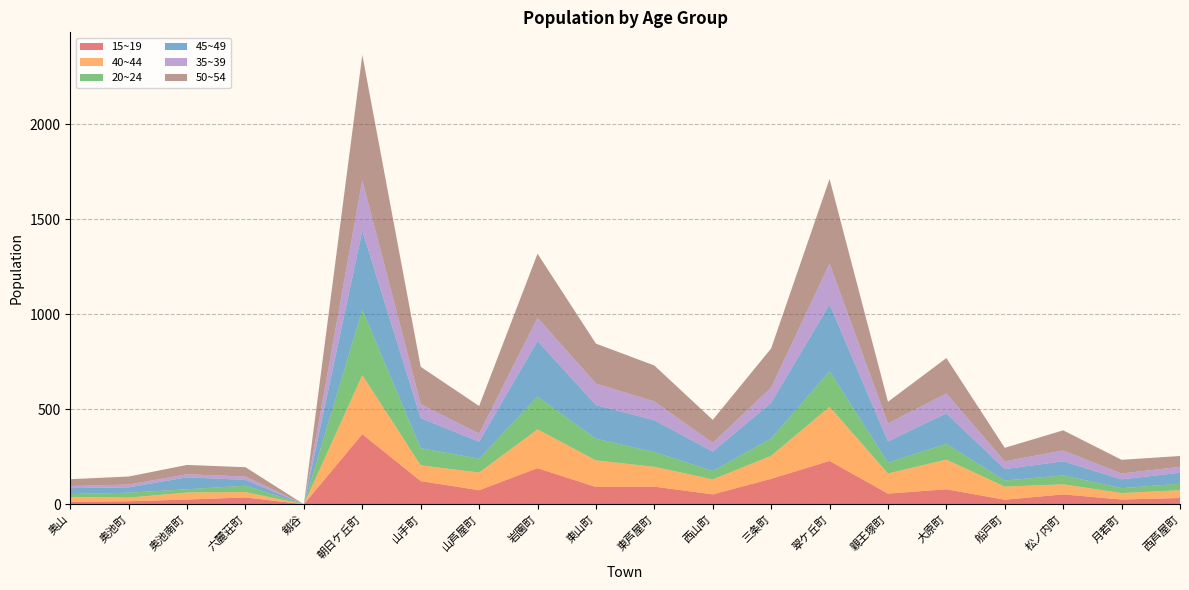

Reading right to left, what are all the values shown in this chart?

15~19: 西芦屋町=33	月若町=25	松ノ内町=52	船戸町=24	大原町=79	親王塚町=56	翠ケ丘町=228	三条町=134	西山町=52	東芦屋町=93	東山町=91	岩園町=190	山芦屋町=74	山手町=122	朝日ケ丘町=369	剱谷=0	六麓荘町=36	奥池南町=25	奥池町=16	奥山=13
40~44: 西芦屋町=41	月若町=34	松ノ内町=53	船戸町=69	大原町=156	親王塚町=106	翠ケ丘町=285	三条町=121	西山町=79	東芦屋町=104	東山町=140	岩園町=204	山芦屋町=93	山手町=83	朝日ケ丘町=310	剱谷=0	六麓荘町=28	奥池南町=37	奥池町=19	奥山=25
20~24: 西芦屋町=34	月若町=26	松ノ内町=47	船戸町=32	大原町=83	親王塚町=58	翠ケ丘町=187	三条町=91	西山町=44	東芦屋町=78	東山町=114	岩園町=172	山芦屋町=73	山手町=90	朝日ケ丘町=344	剱谷=0	六麓荘町=34	奥池南町=17	奥池町=26	奥山=16
45~49: 西芦屋町=58	月若町=46	松ノ内町=74	船戸町=60	大原町=160	親王塚町=111	翠ケ丘町=351	三条町=188	西山町=102	東芦屋町=167	東山町=177	岩園町=293	山芦屋町=89	山手町=158	朝日ケ丘町=416	剱谷=0	六麓荘町=30	奥池南町=63	奥池町=28	奥山=31
35~39: 西芦屋町=31	月若町=31	松ノ内町=57	船戸町=41	大原町=105	親王塚町=94	翠ケ丘町=215	三条町=80	西山町=46	東芦屋町=99	東山町=113	岩園町=122	山芦屋町=43	山手町=74	朝日ケ丘町=266	剱谷=0	六麓荘町=18	奥池南町=16	奥池町=15	奥山=11
50~54: 西芦屋町=57	月若町=72	松ノ内町=106	船戸町=71	大原町=186	親王塚町=114	翠ケ丘町=445	三条町=206	西山町=121	東芦屋町=189	東山町=210	岩園町=337	山芦屋町=145	山手町=196	朝日ケ丘町=659	剱谷=0	六麓荘町=49	奥池南町=49	奥池町=42	奥山=36